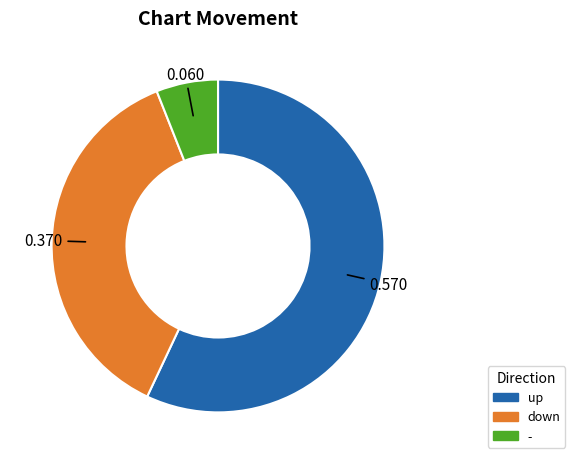

Which slice represents more than half of the pie?

up